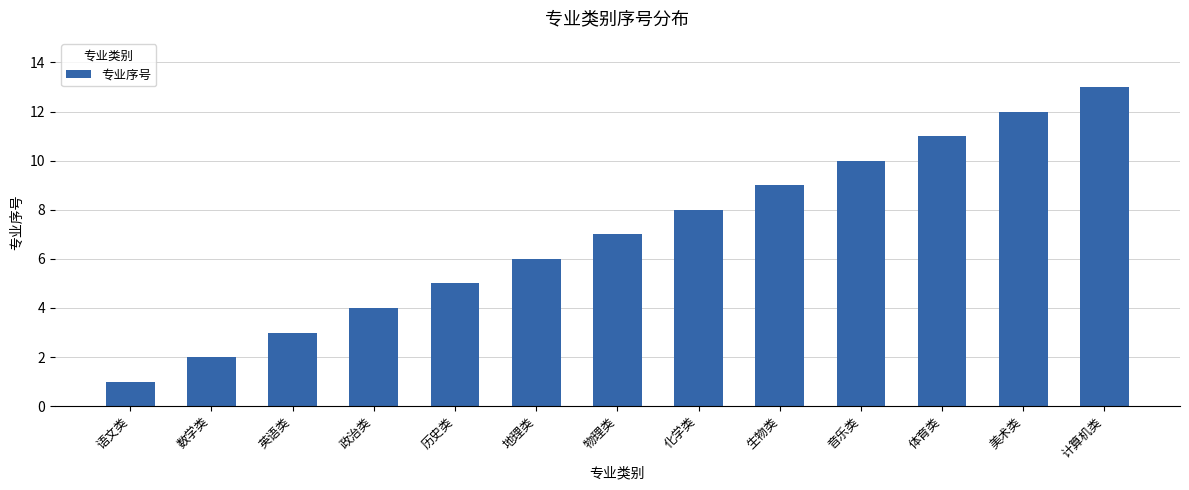

What position from the left is 生物类?

9